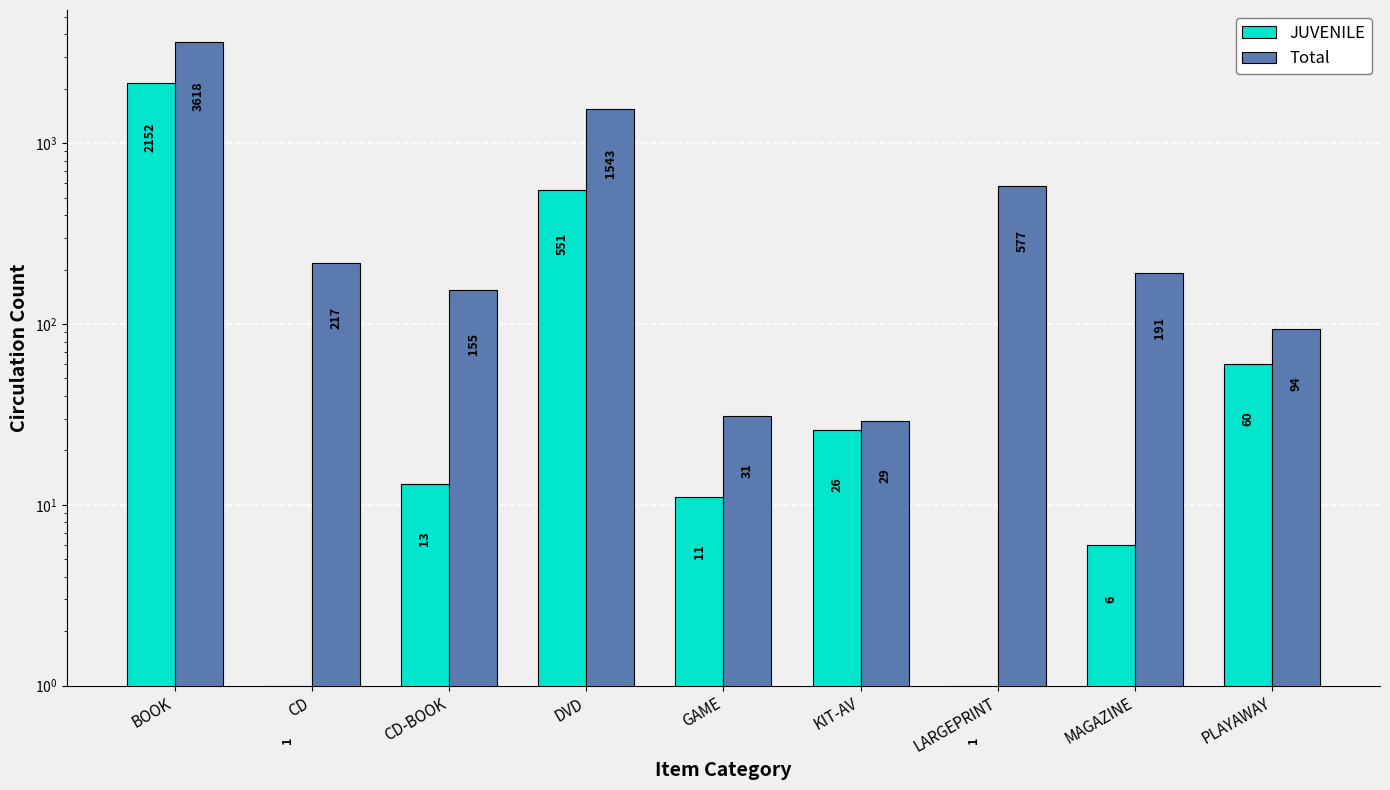

The value of JUVENILE at LARGEPRINT is 2. True or false?

False